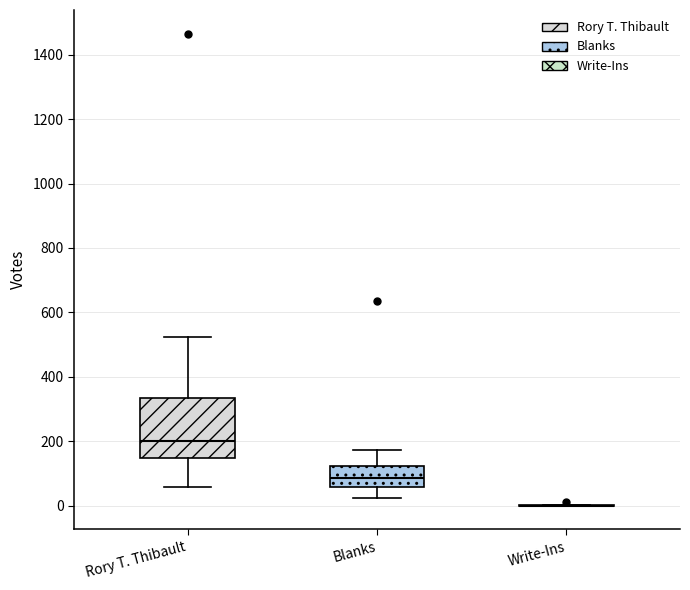

Reading left to right, transcribe this box plot: for each box, give where its median line is, the range the box spans, and where its two whiskers end, as read against the y-axis. The values are not printed on the chart, so give them approximately, as read against the axis.

Rory T. Thibault: median 200, box 140 to 340, whiskers 60 to 520
Blanks: median 80, box 60 to 120, whiskers 20 to 180
Write-Ins: box collapsed to a line at 0, whiskers 0 to 0